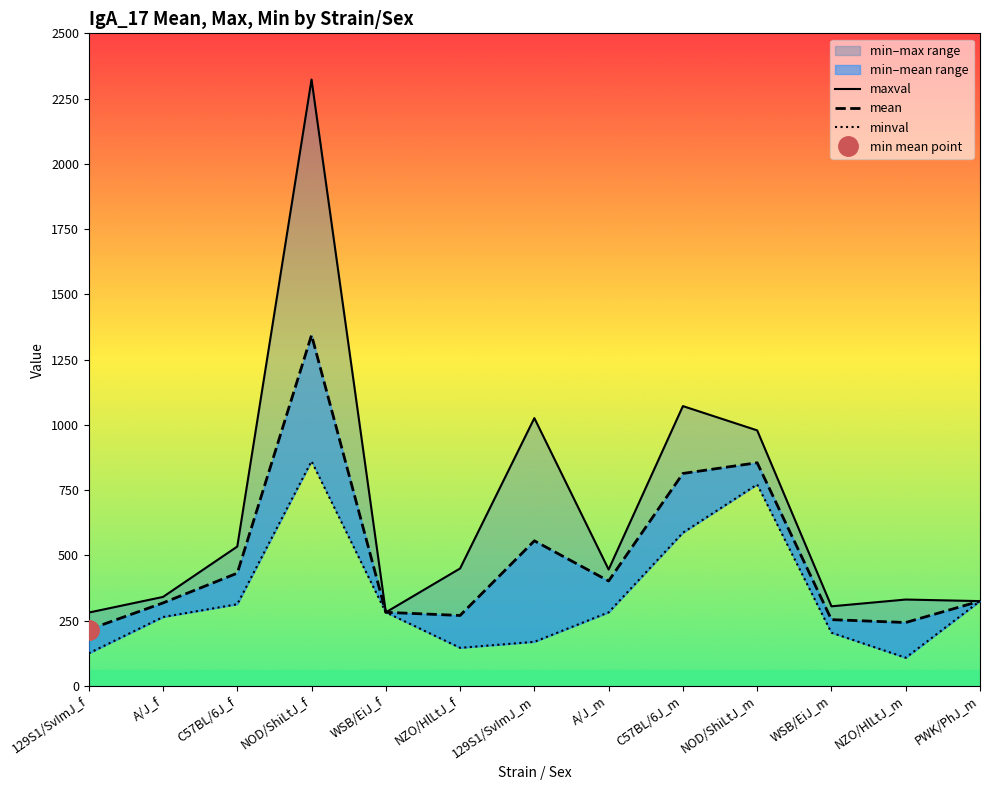

True or false: mean has more than 2 points higher than both neighbors.

True